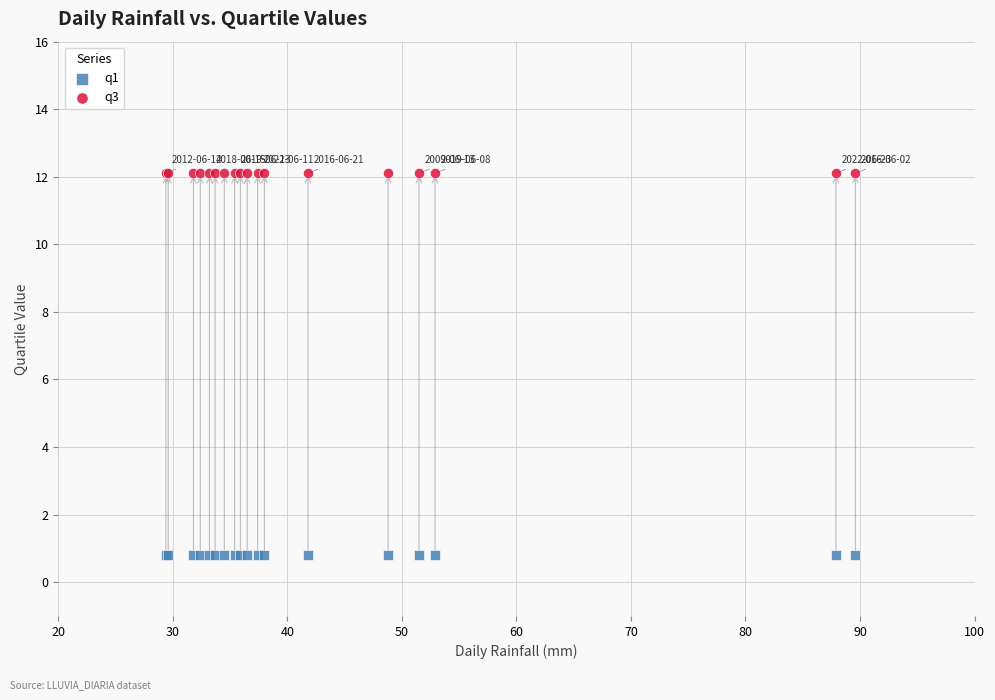

Which series reaches the minimum Y coordinate?

q1